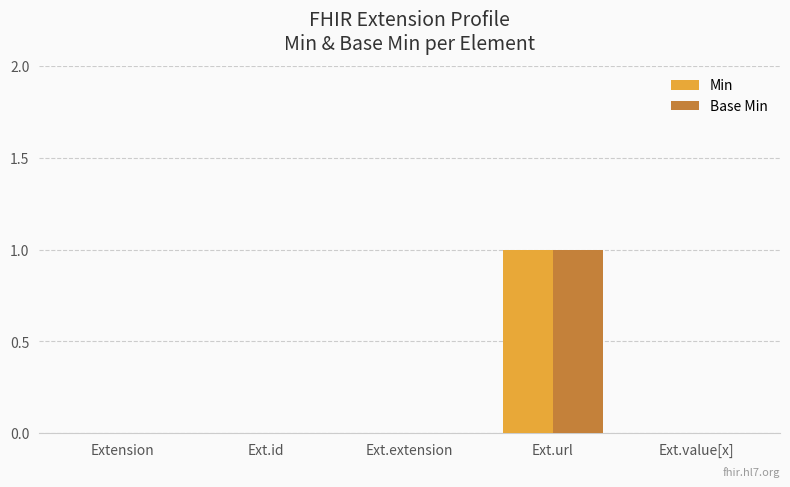

At which category is the sum across all series the highest?

Ext.url